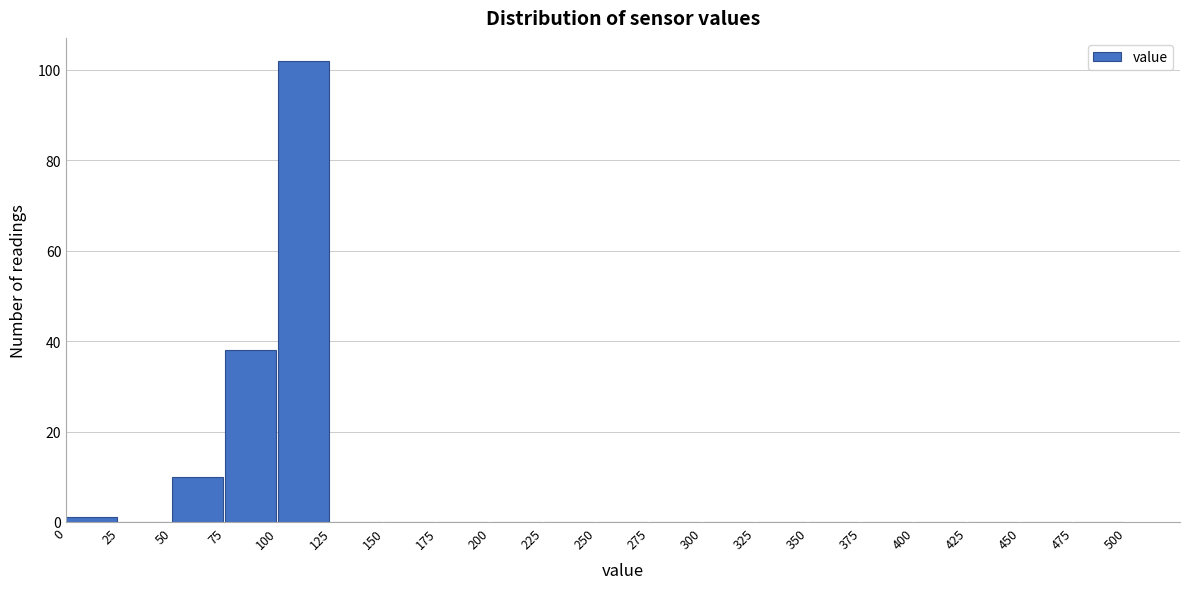

Over which range of the x-axis is the bar tallest?

100 to 125